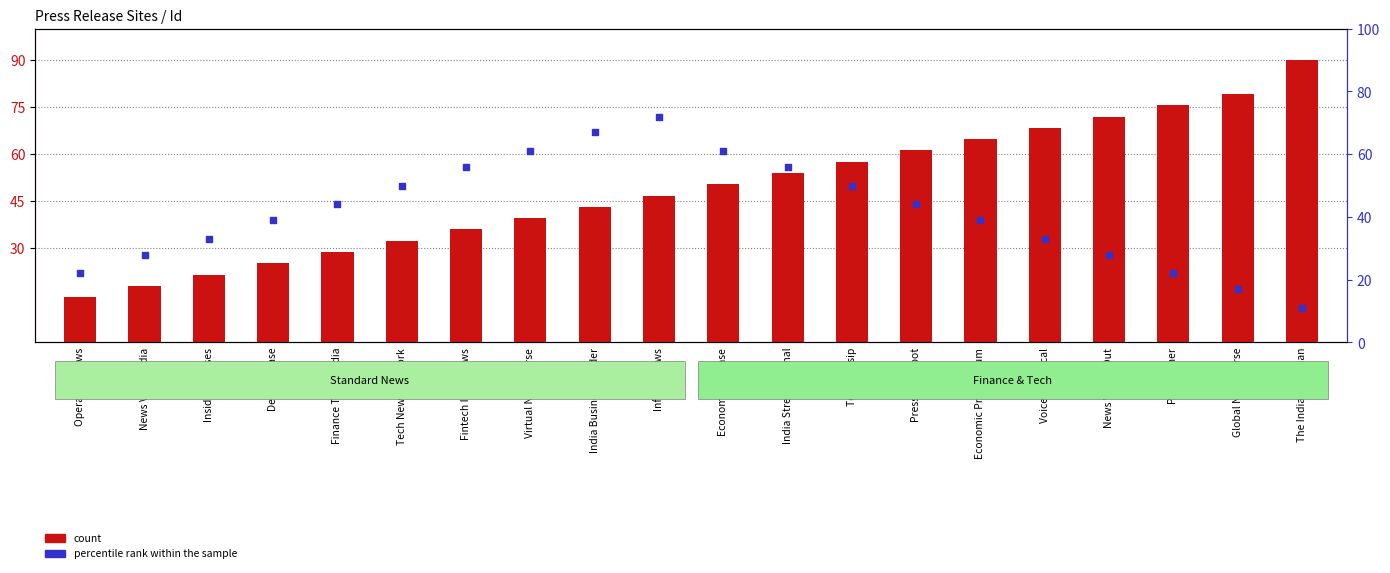

Which series has the largest Y range (max minus min)?

count